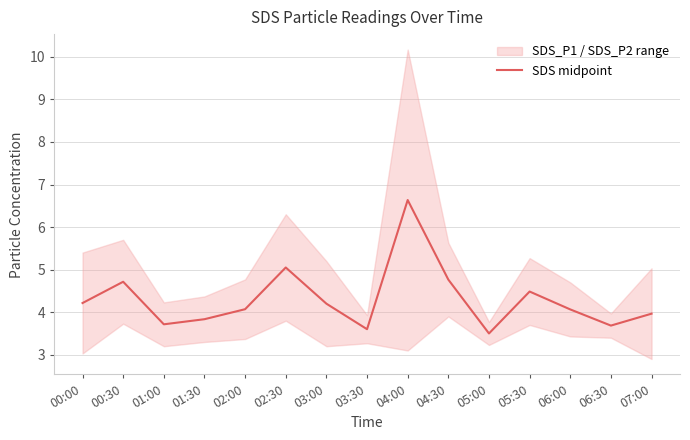

Reading right to left, extract all data points from this chart.

07:00=4.0	06:30=3.7	06:00=4.1	05:30=4.5	05:00=3.5	04:30=4.8	04:00=6.6	03:30=3.6	03:00=4.2	02:30=5.0	02:00=4.1	01:30=3.8	01:00=3.7	00:30=4.7	00:00=4.2